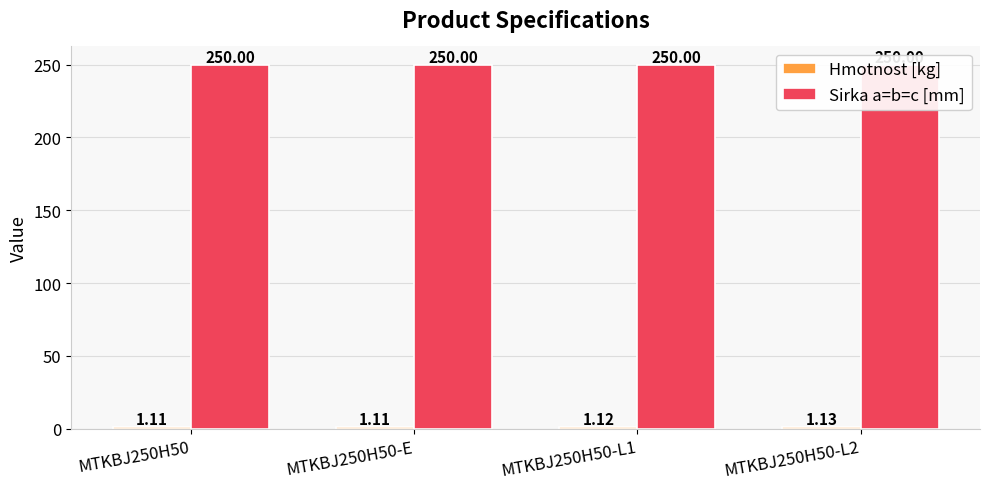

How many data points does each series have?

4